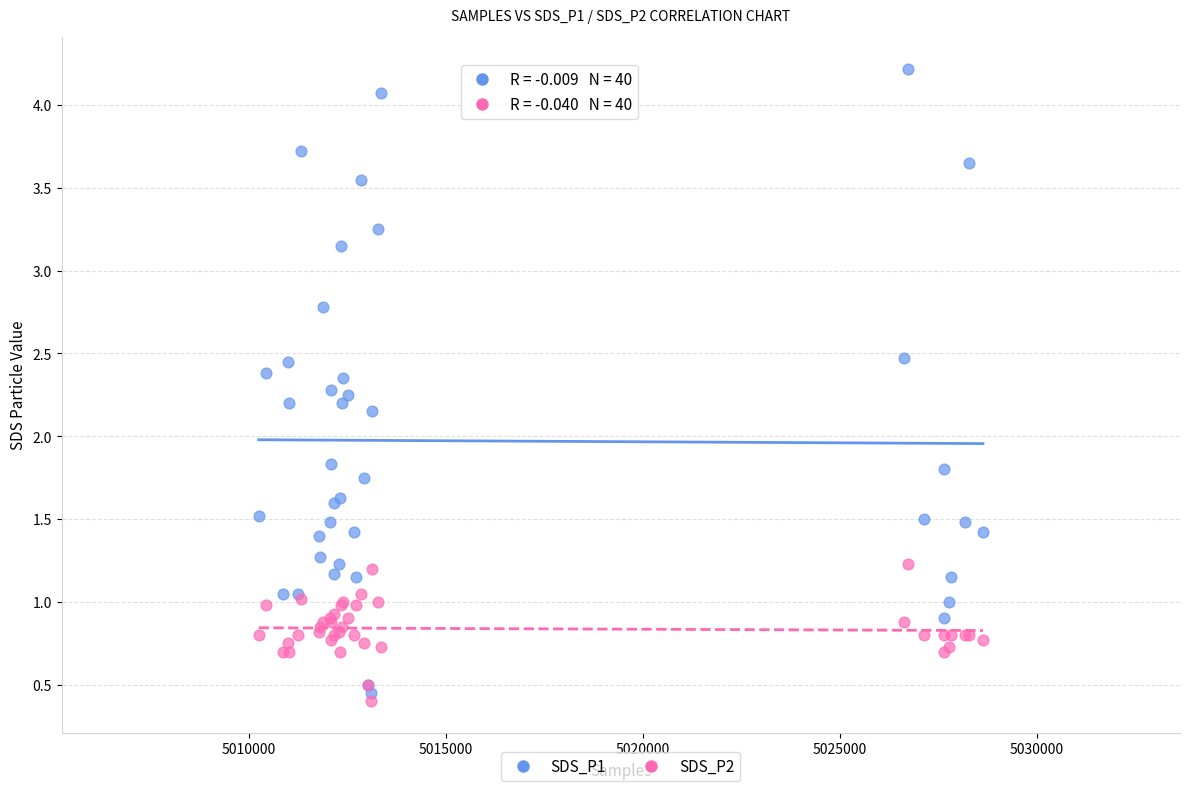

What is the X range (max minus min) for the scatter plot?

18382.0